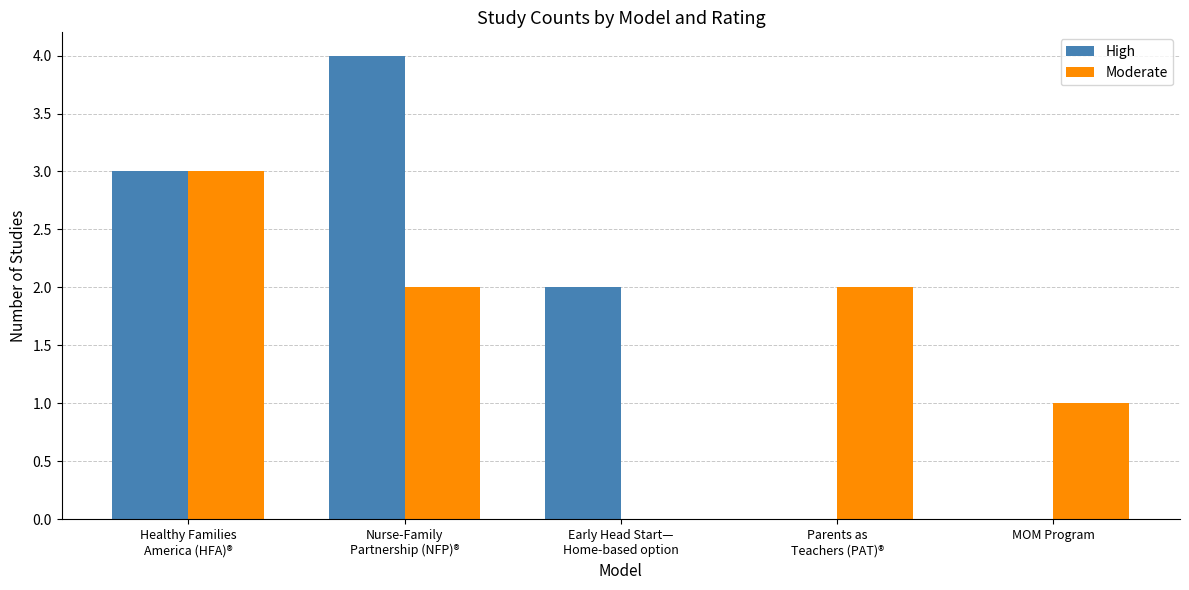

Where does the High series first go above 2?

Healthy Families
America (HFA)®